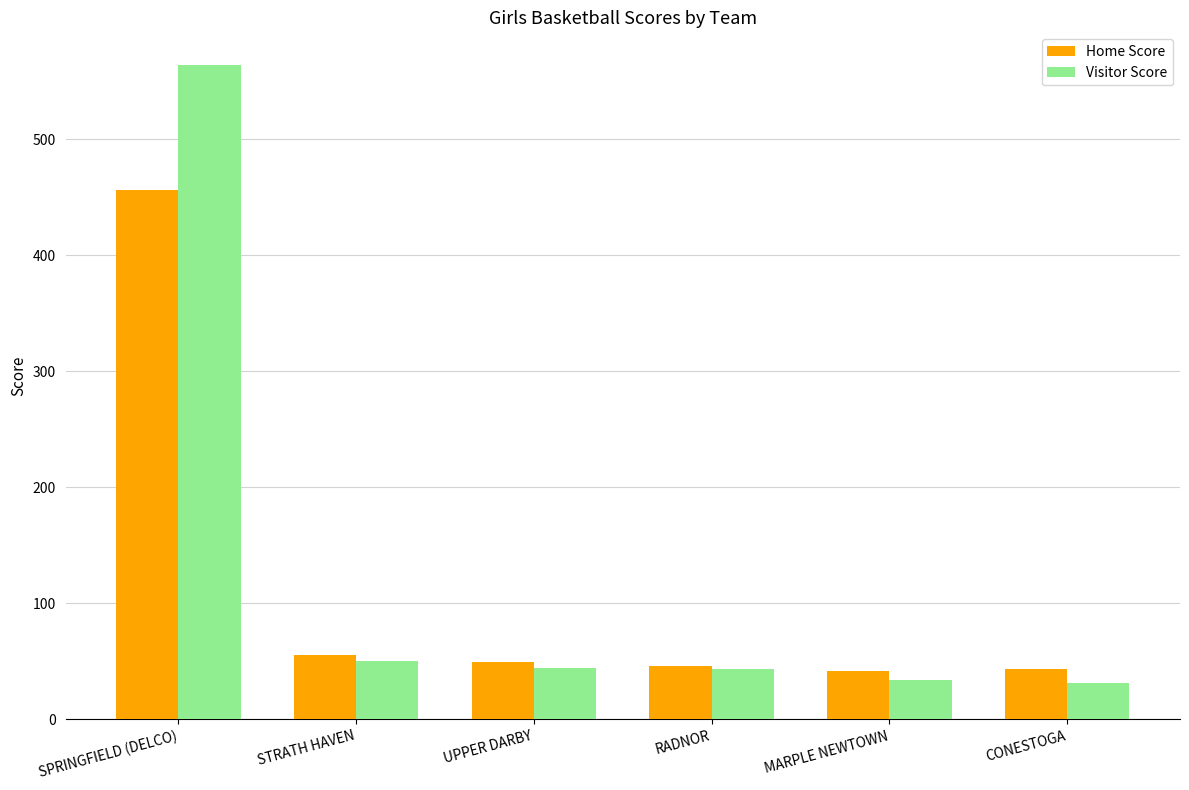

The Visitor Score series shows 34 at MARPLE NEWTOWN. True or false?

True